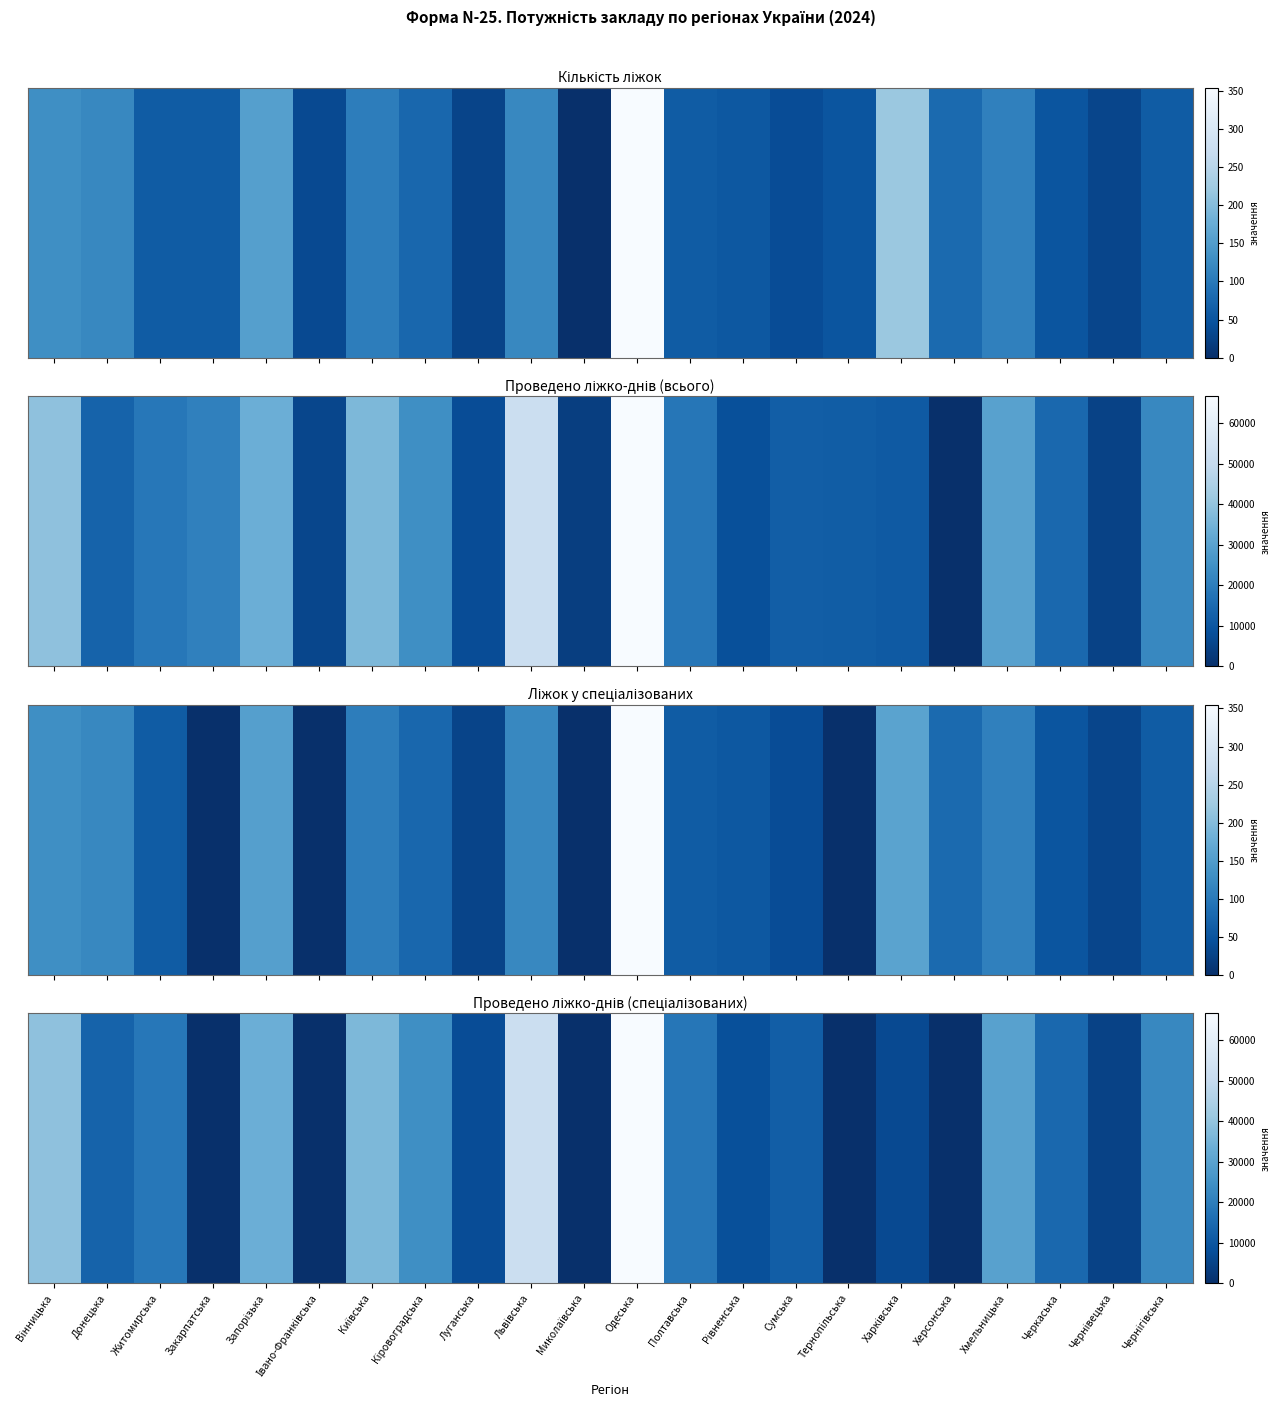

Rank the categories by value from highest to lowest.

Одеська, Львівська, Вінницька, Київська, Запорізька, Хмельницька, Кіровоградська, Чернігівська, Житомирська, Полтавська, Черкаська, Донецька, Сумська, Рівненська, Луганська, Харківська, Чернівецька, Закарпатська, Івано-Франківська, Миколаївська, Тернопільська, Херсонська